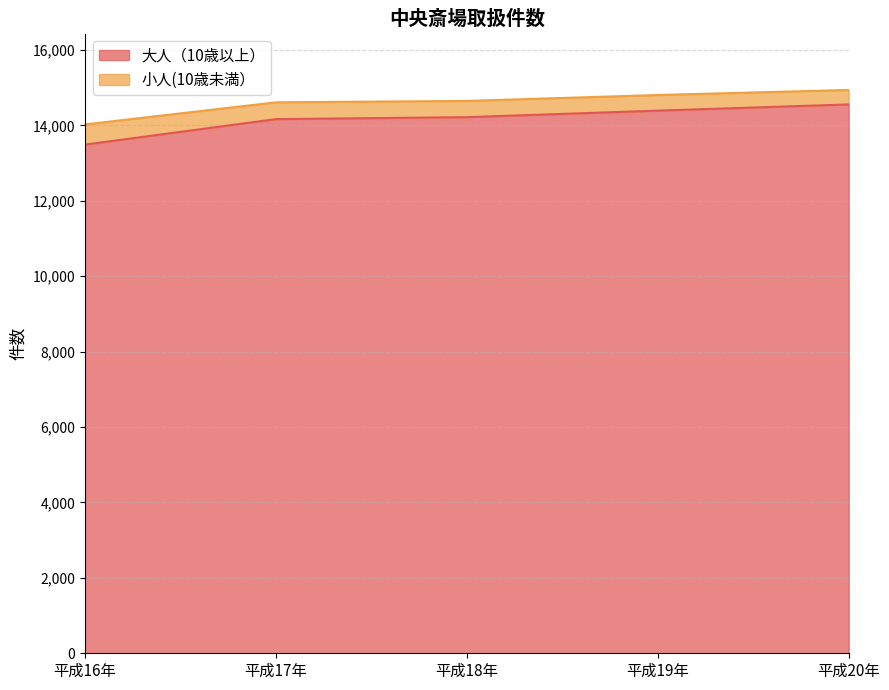

True or false: 小人(10歳未満） and 大人（10歳以上） intersect in this chart.

False